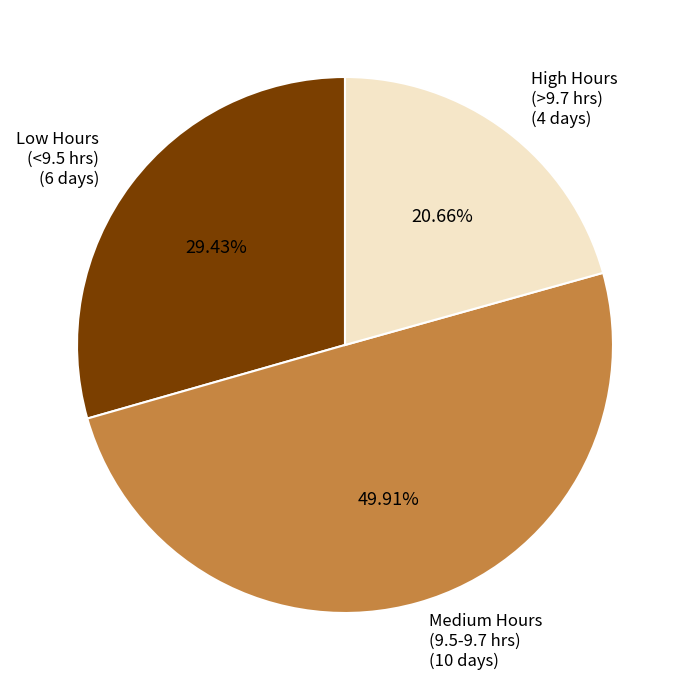

Which has a higher value, Medium Hours (9.5-9.7 hrs) (10 days) or Low Hours (<9.5 hrs) (6 days)?

Medium Hours (9.5-9.7 hrs) (10 days)